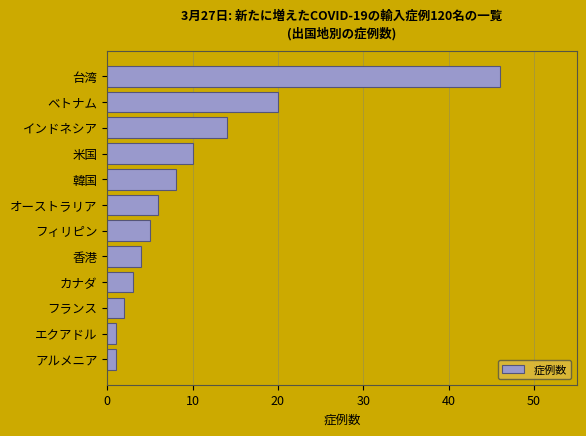

Reading top to bottom, extract all data points from this chart.

46	20	14	10	8	6	5	4	3	2	1	1